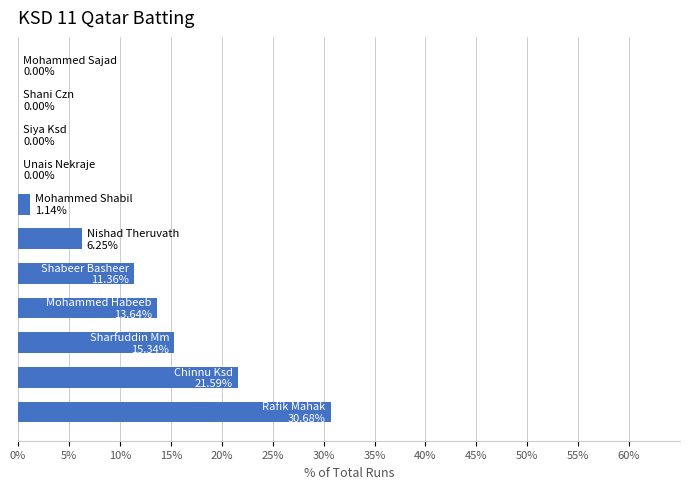

Are the bars horizontal?

Yes